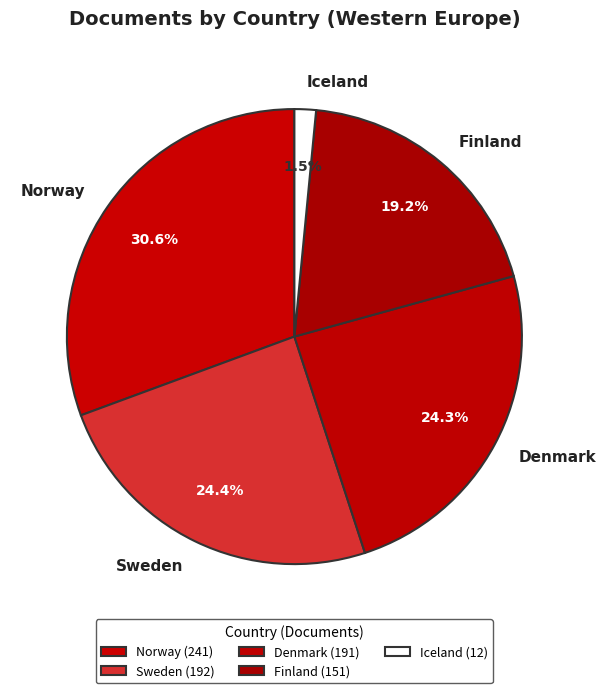

To the nearest percent, what percentage of the pie is Sweden?

24%